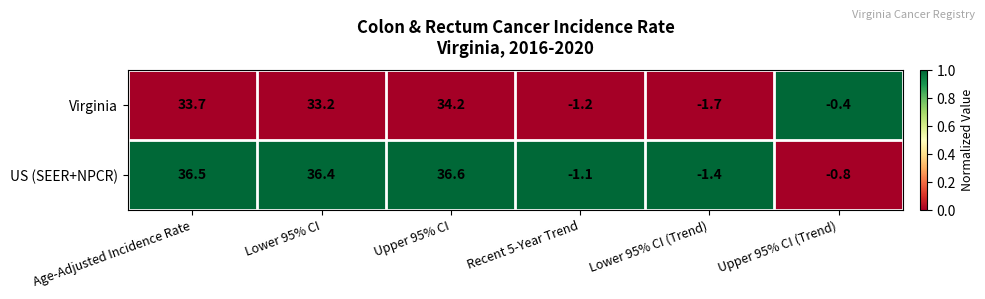

At how many categories does at least one series exceed 0?

3